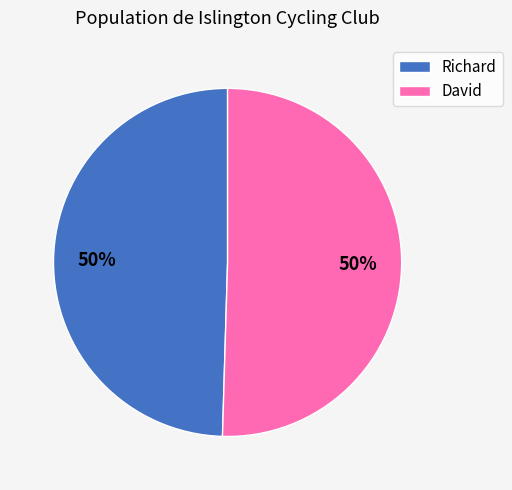

Is it true that Richard is 58% of the pie?

False